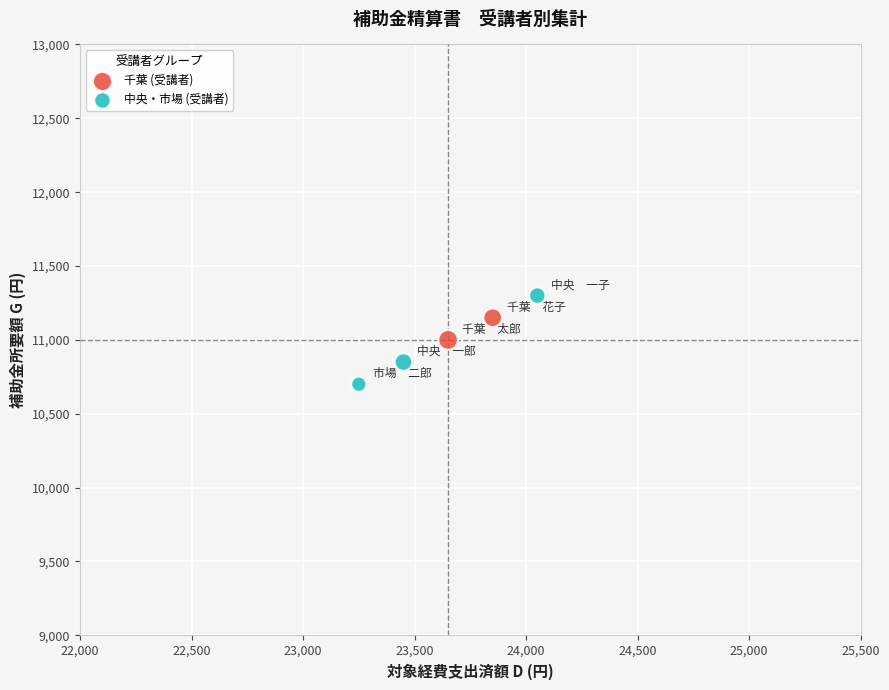

What are all the series names shown in the legend?

千葉 (受講者), 中央・市場 (受講者)